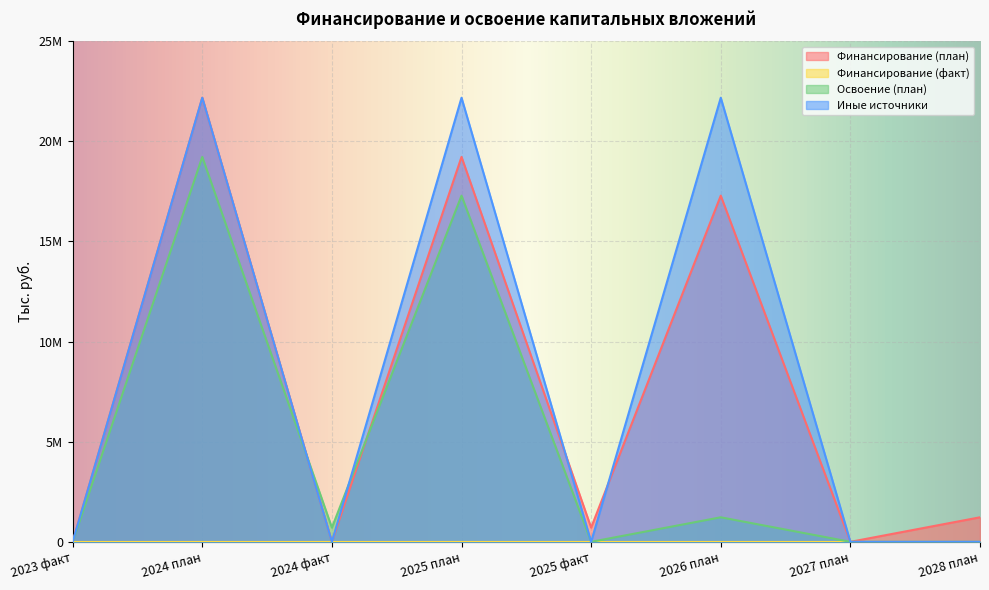

What position from the right is 2025 план?

5